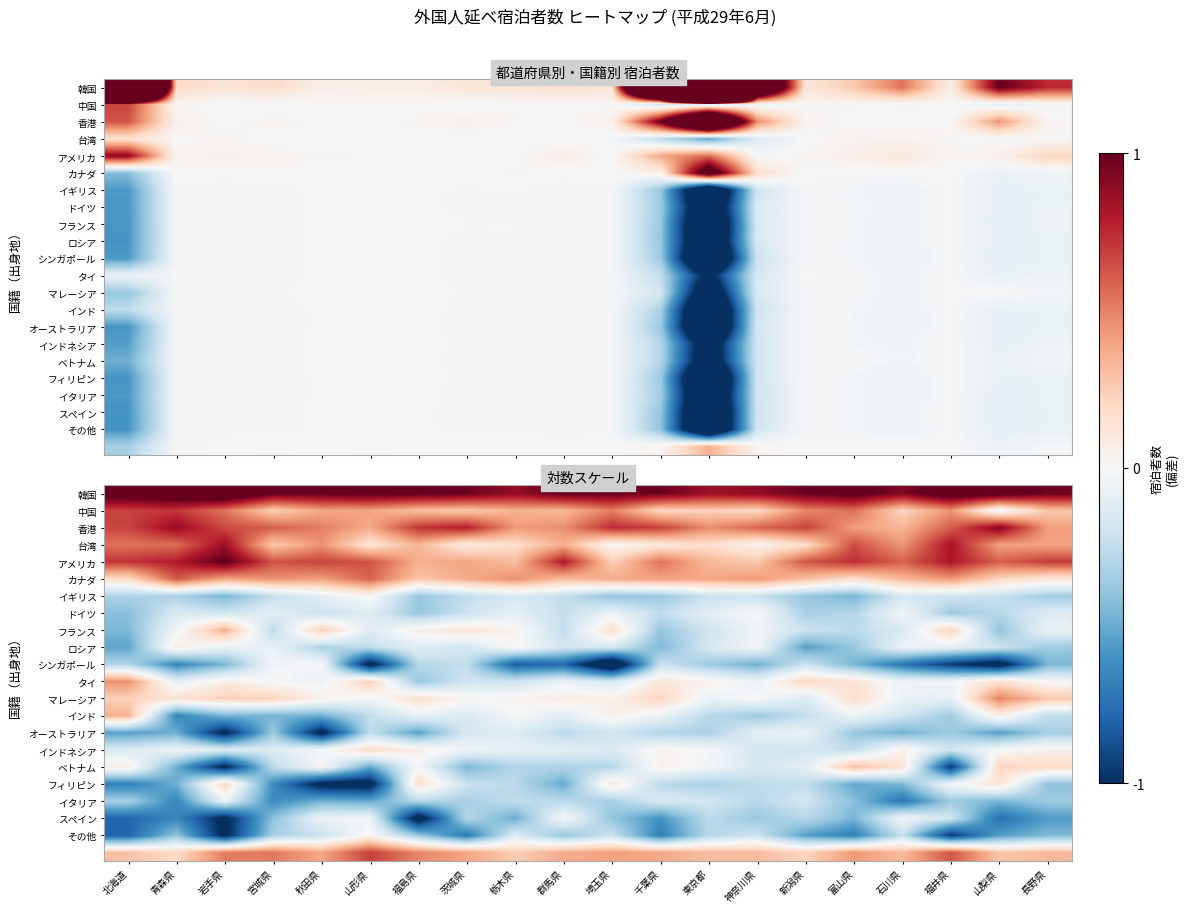

At which label does フィリピン reach its minimum?

山形県